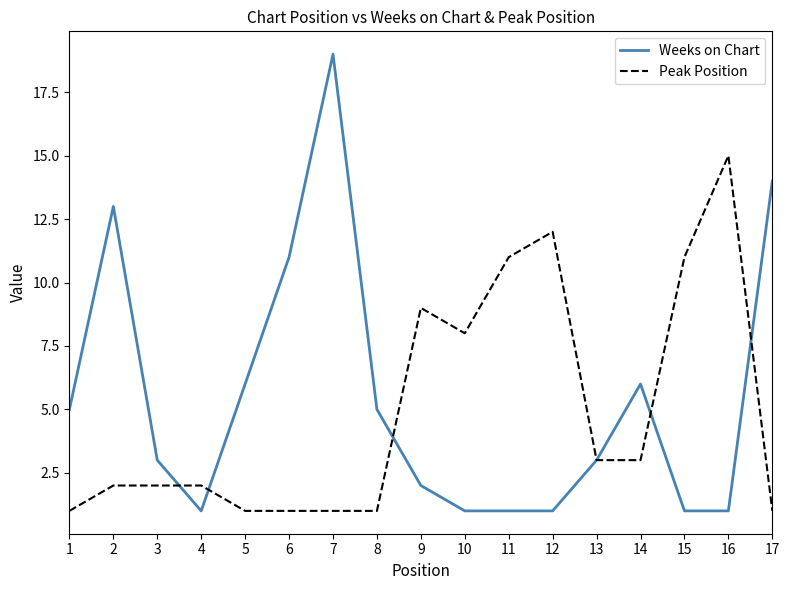

Rank the series at 16 from lowest to highest value.

Weeks on Chart, Peak Position